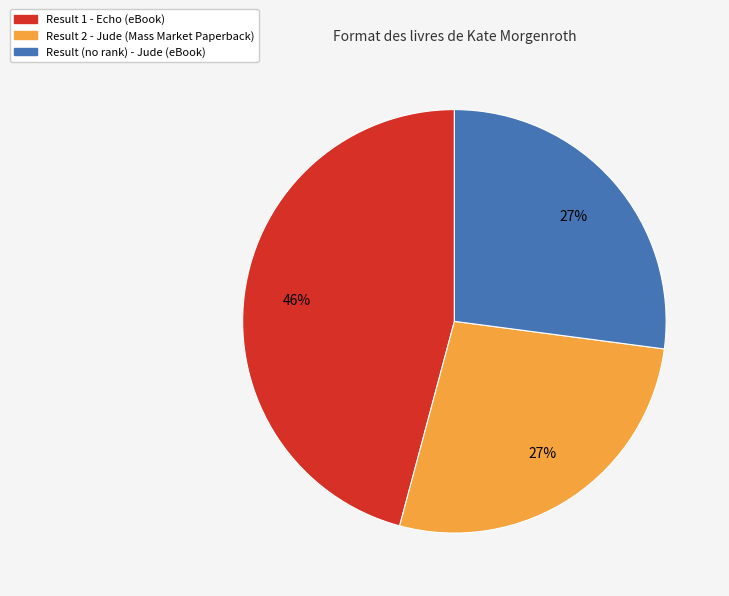

To the nearest percent, what is the average slice percentage?

33%